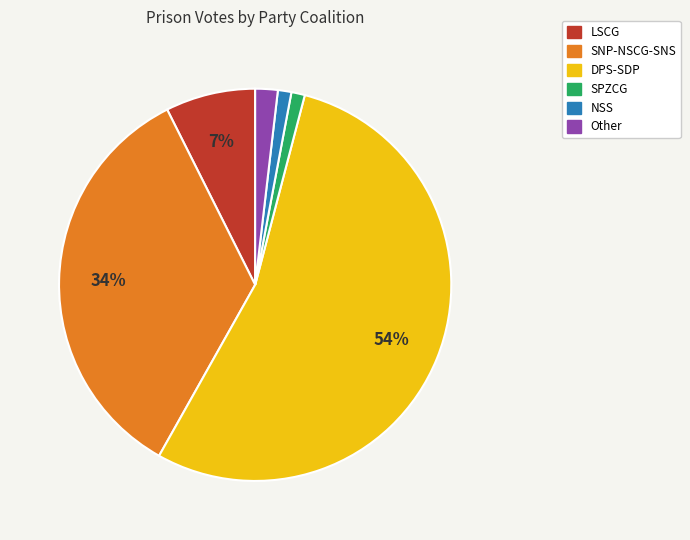

Is there any slice that represents more than half of the pie?

Yes